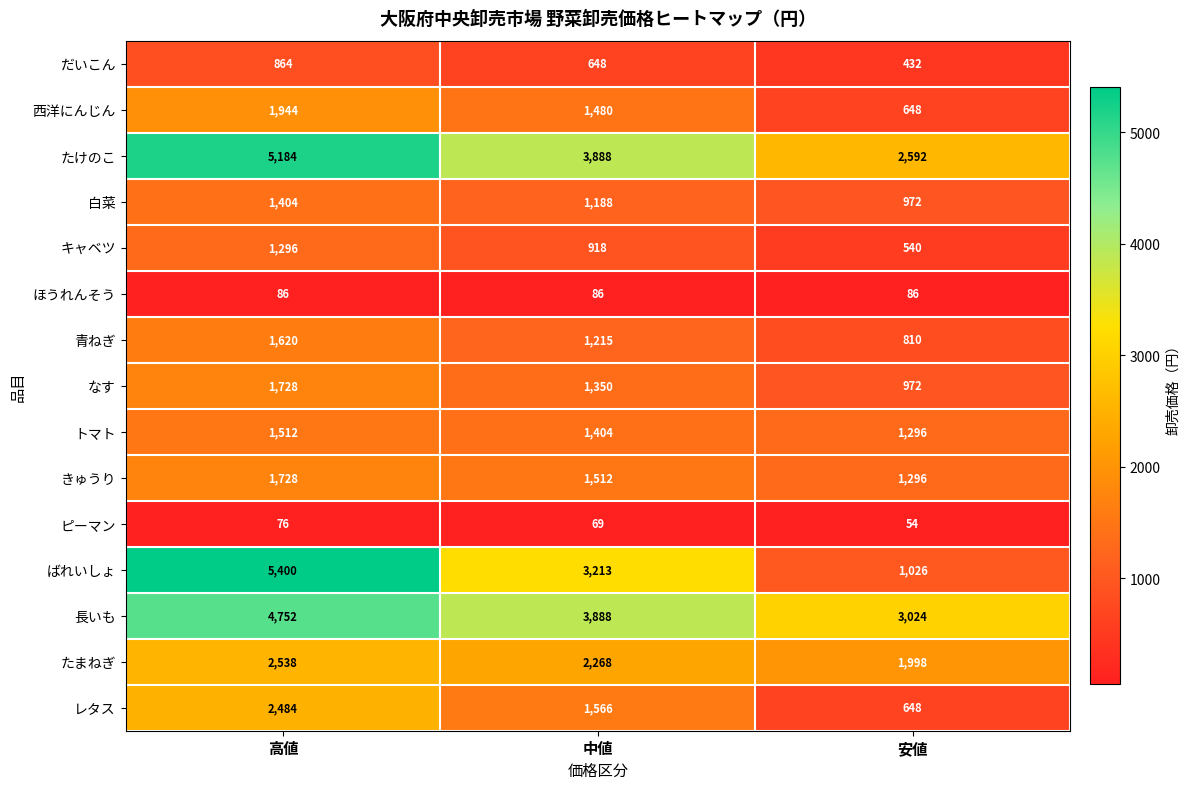

Is it true that 西洋にんじん equals 2997 at 高値?

False